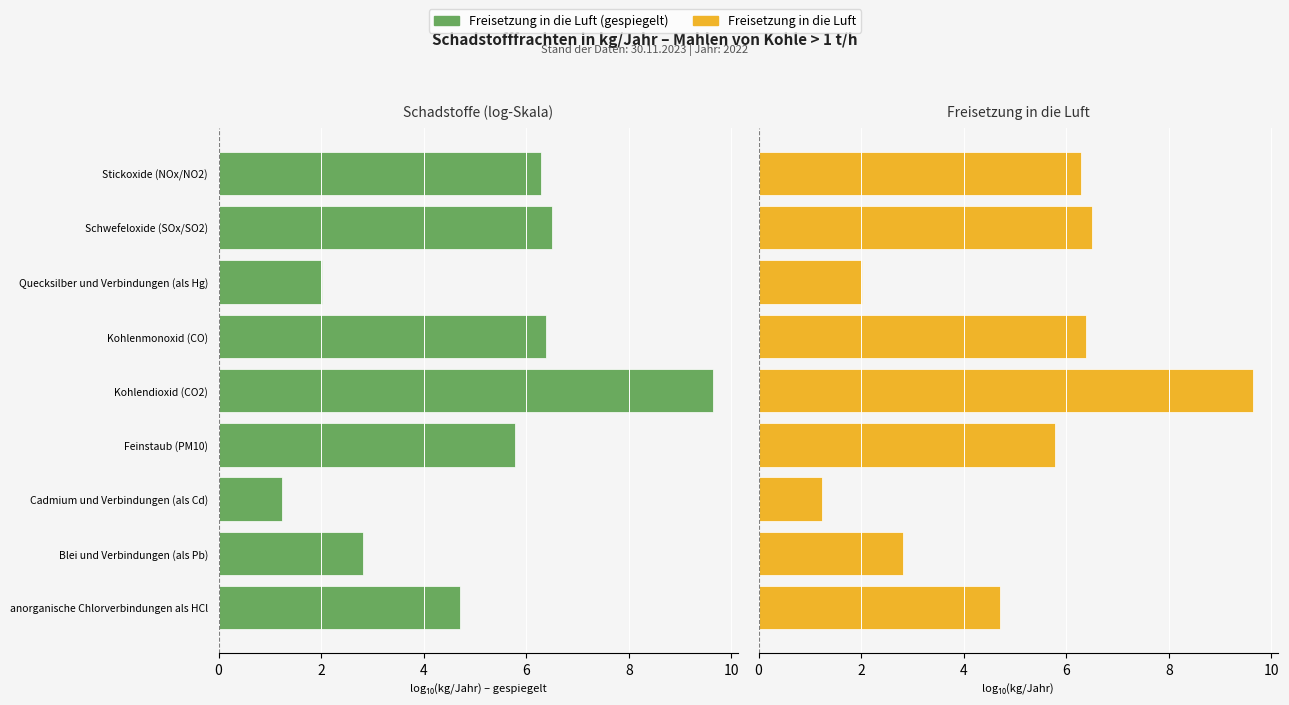

Rank the series by their average value, from highest to lowest.

Freisetzung in die Luft (log), Freisetzung in die Luft (log, gespiegelt)